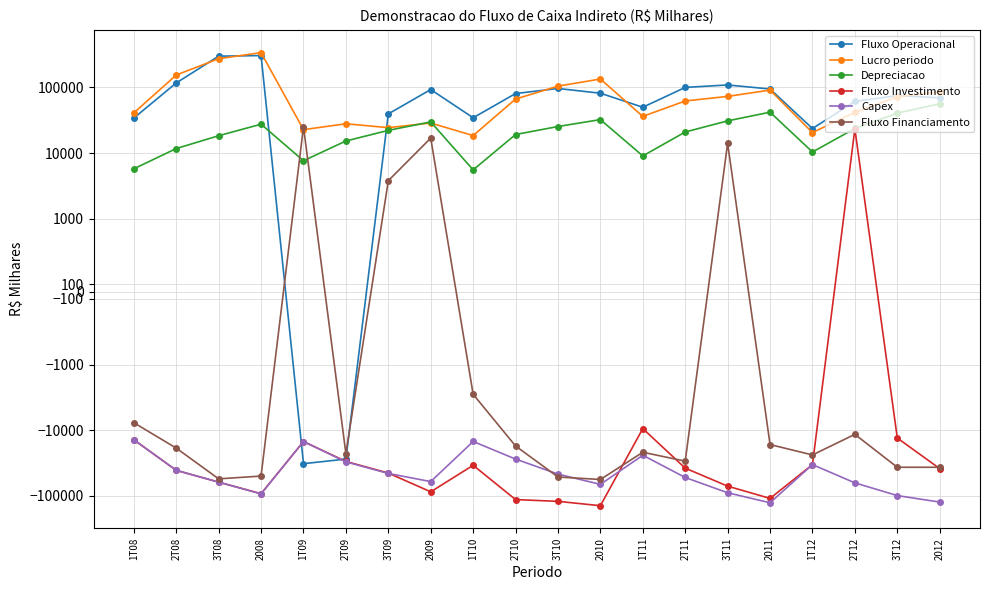

Does the chart have visible grid lines?

Yes